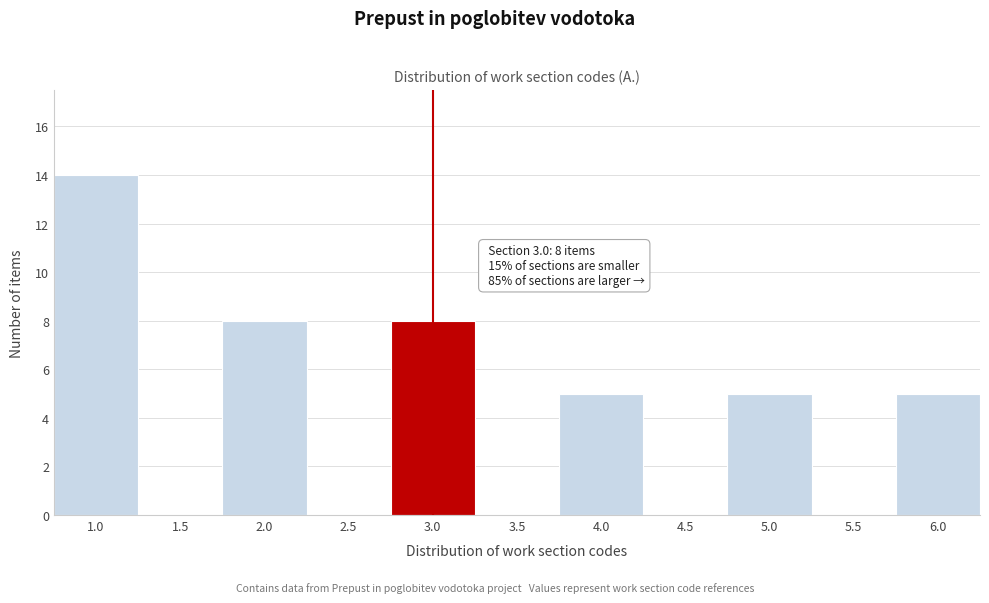

Reading right to left, extract all data points from this chart.

6.0=5	5.5=0	5.0=5	4.5=0	4.0=5	3.5=0	3.0=8	2.5=0	2.0=8	1.5=0	1.0=14